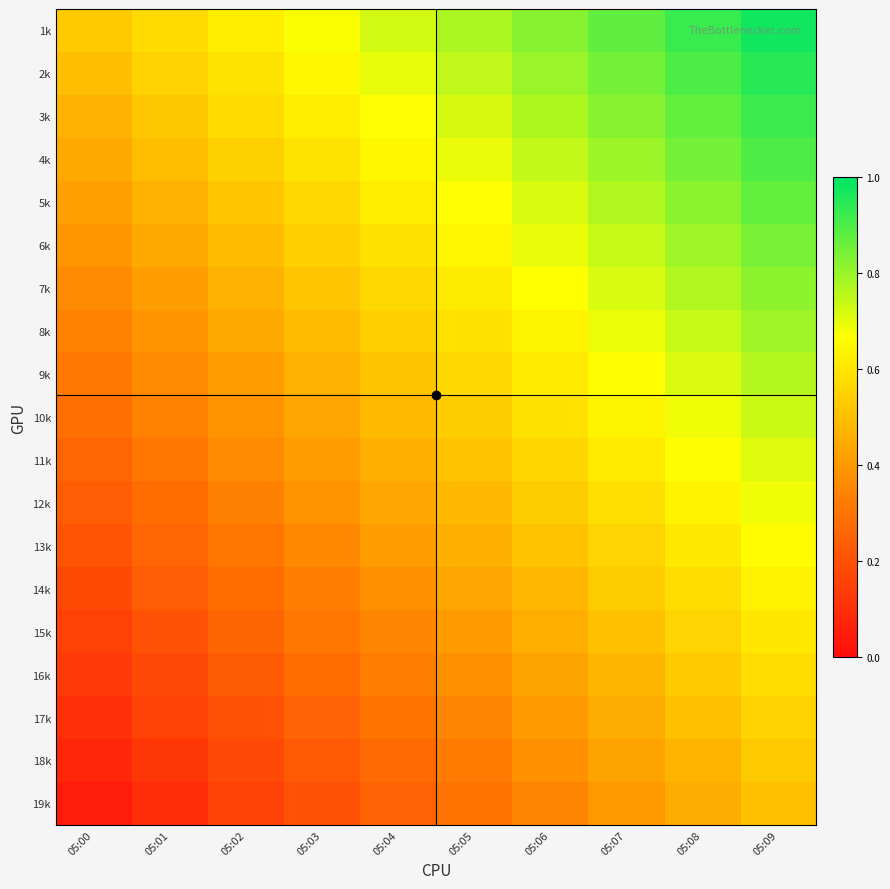

Rank the series by their maximum value, from lowest to highest.

19k, 18k, 17k, 16k, 15k, 14k, 13k, 12k, 11k, 10k, 9k, 8k, 7k, 6k, 5k, 4k, 3k, 2k, 1k